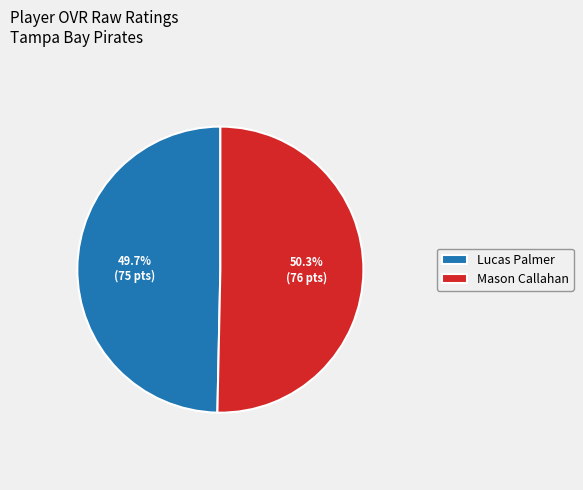

Which category has the biggest portion of the pie?

Mason Callahan